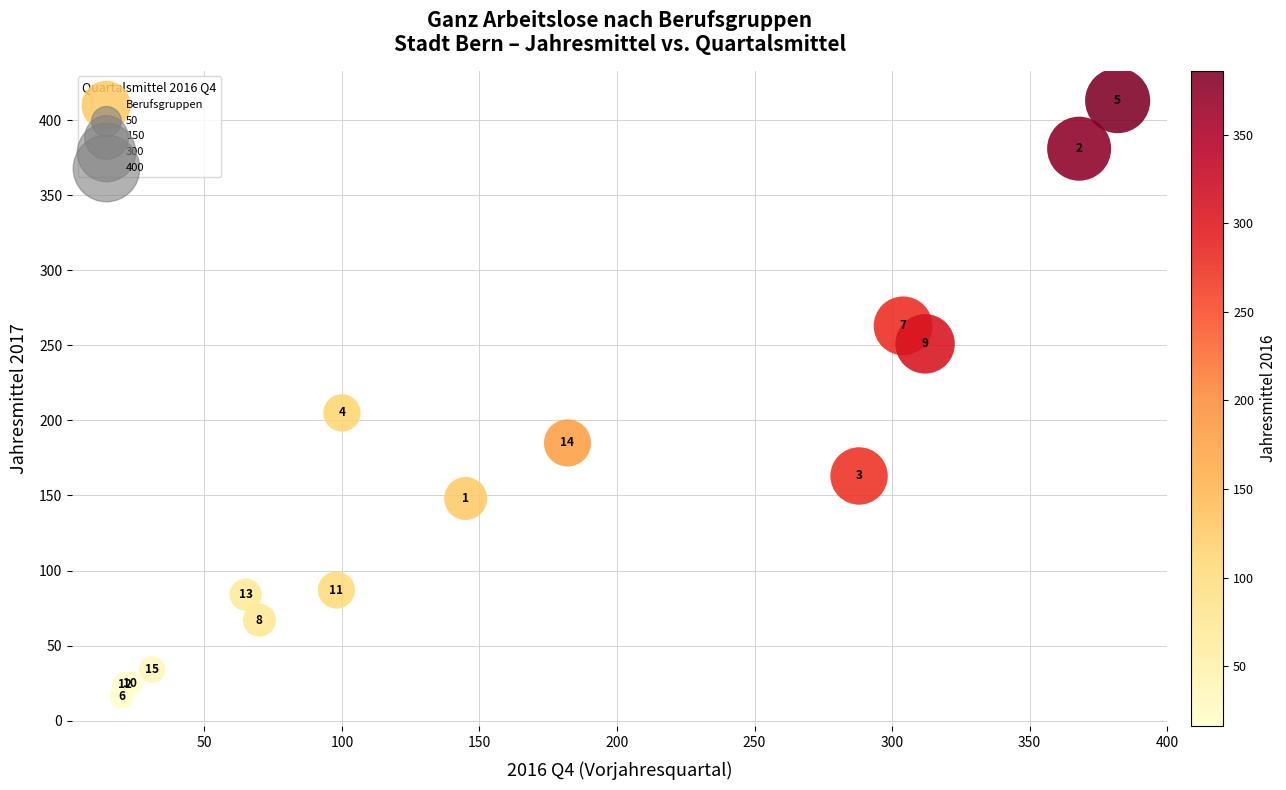

What Y value in the scatter plot is closest to 214?

205